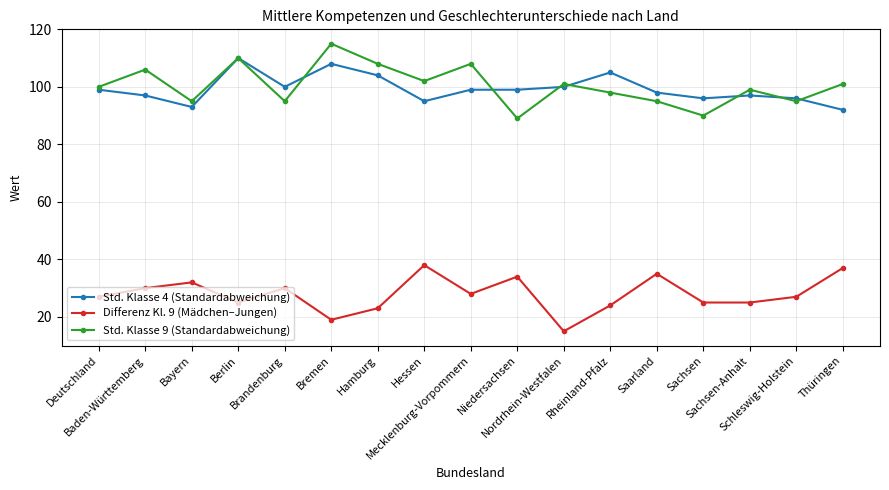

What is the lowest value of the Differenz Kl. 9 (Mädchen–Jungen) series?

15